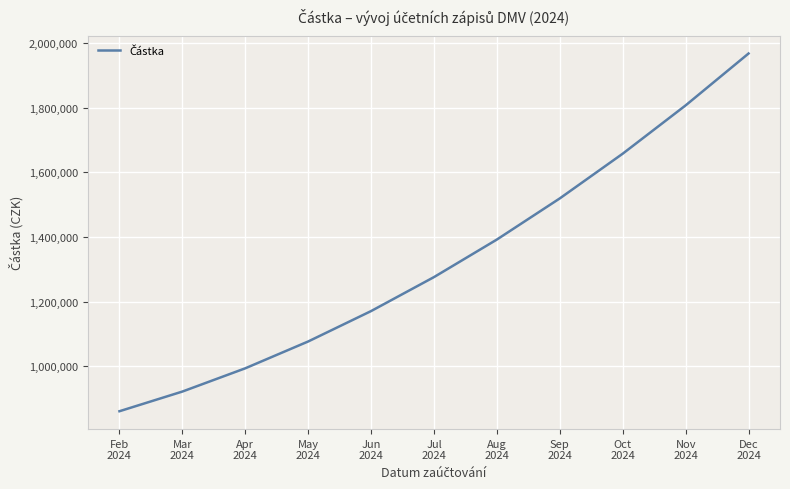

Which label corresponds to the smallest value in the chart?

Feb
2024